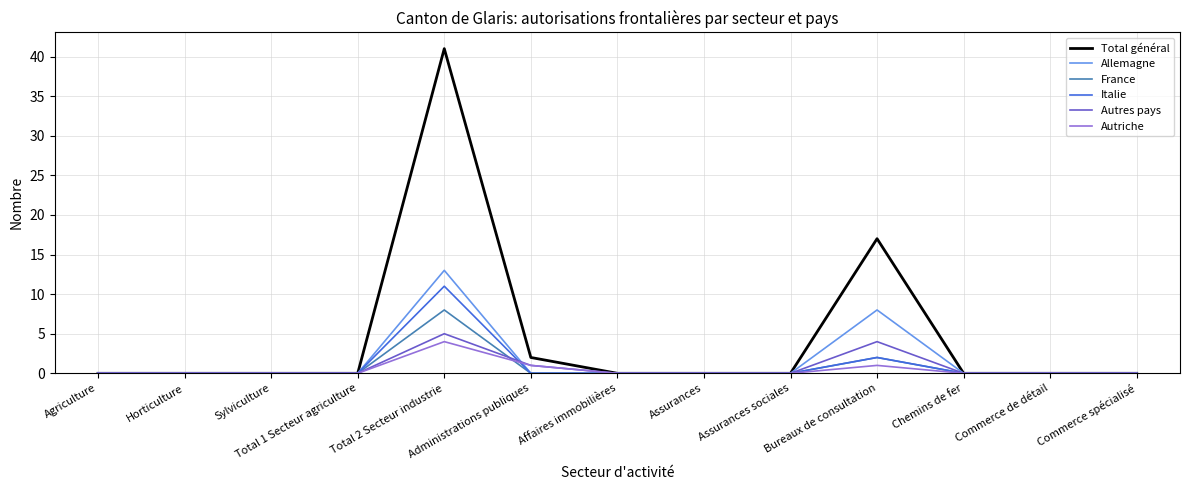

Which series has the largest range (max minus min)?

Total général